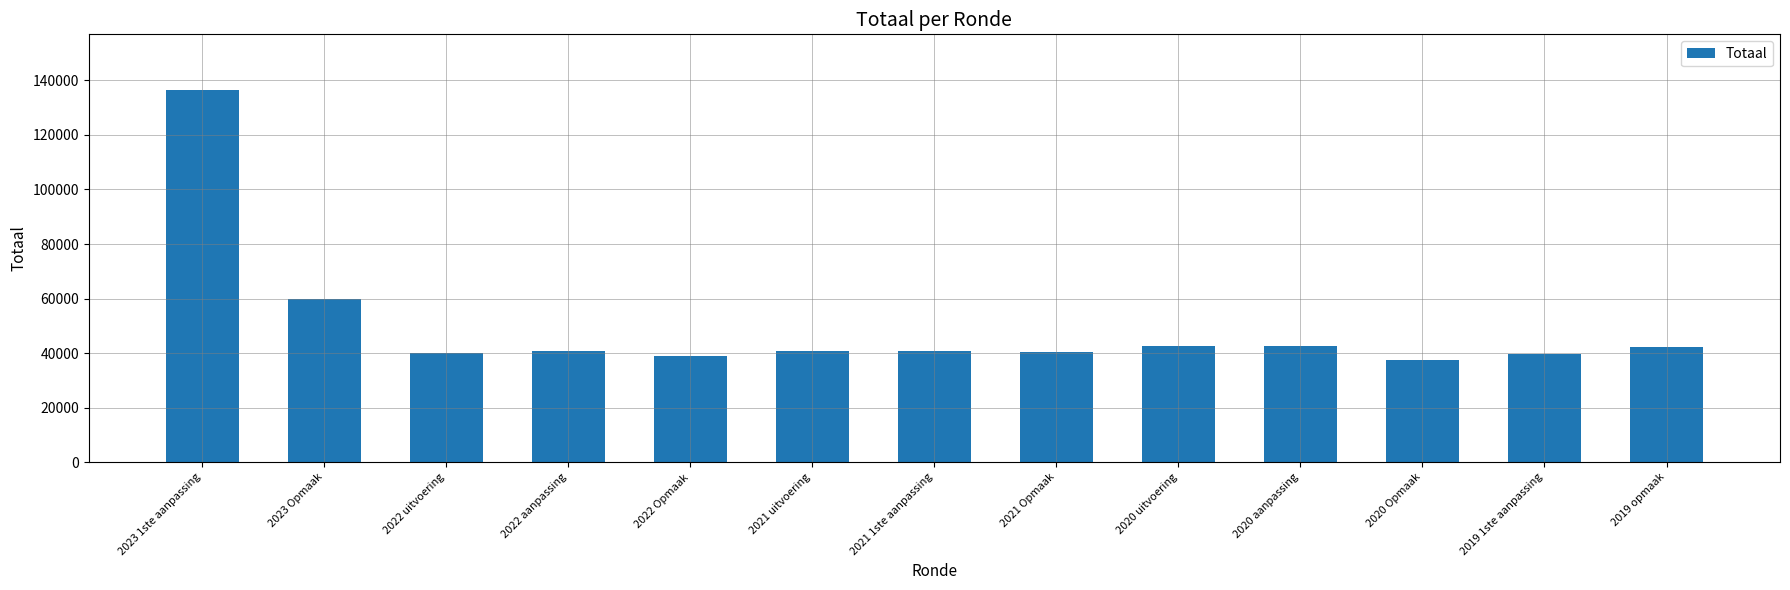

What position from the right is 2022 aanpassing?

10